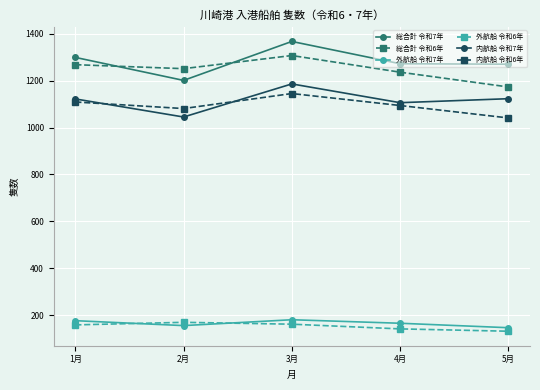

Read the 内航船 令和7年 value at 4月.

1106